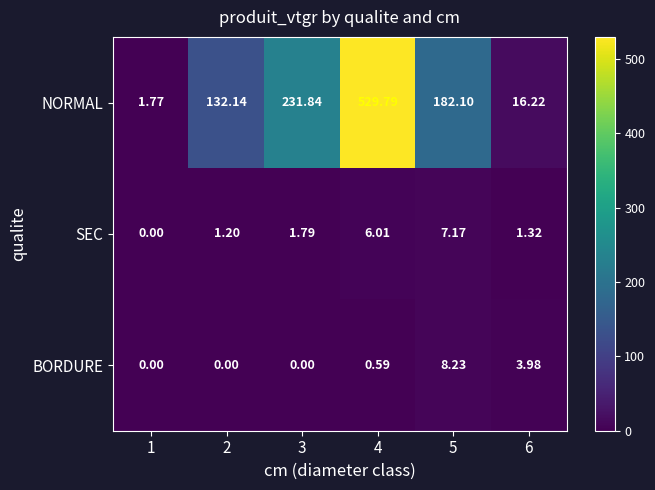

Which series has the largest total across all categories?

NORMAL